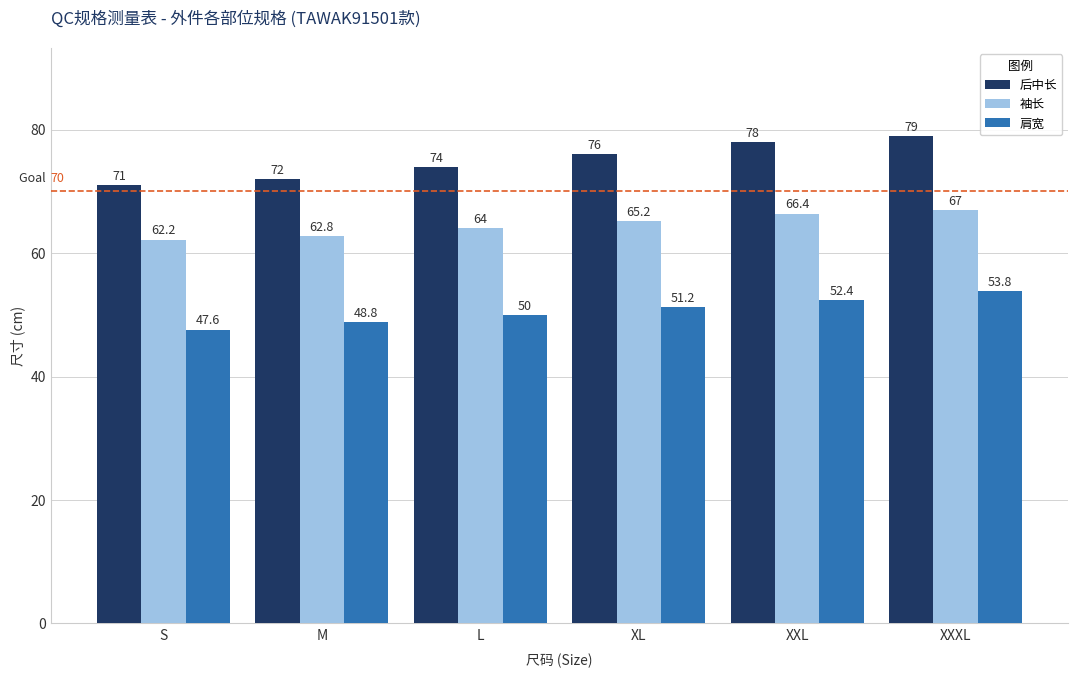

The 后中长 series shows 76.0 at XL. True or false?

True